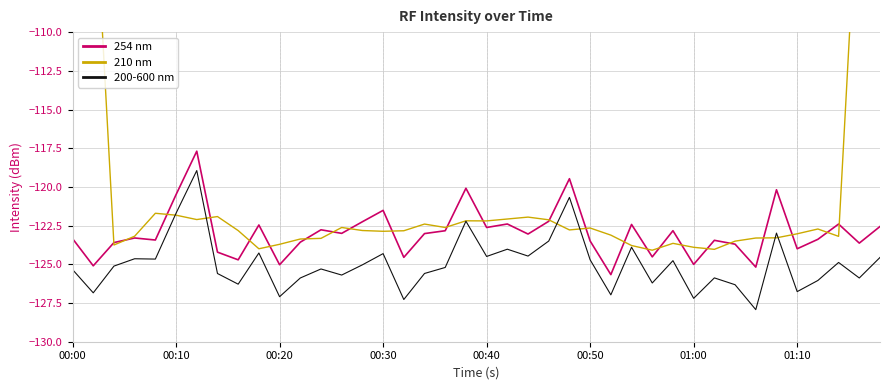

How many categories are shown in the chart?

40